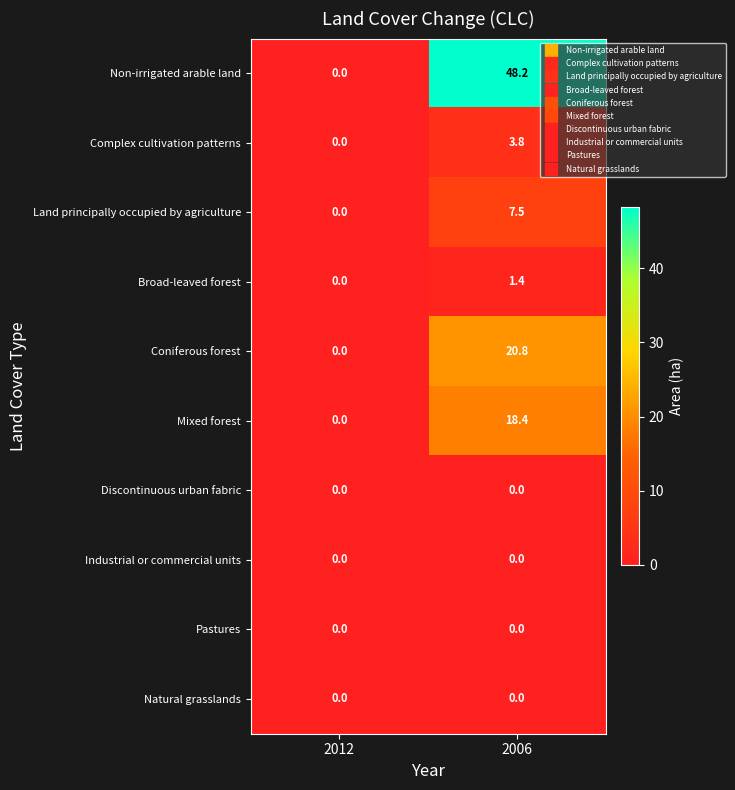

Where is Mixed forest nearest to the value 9?

2012